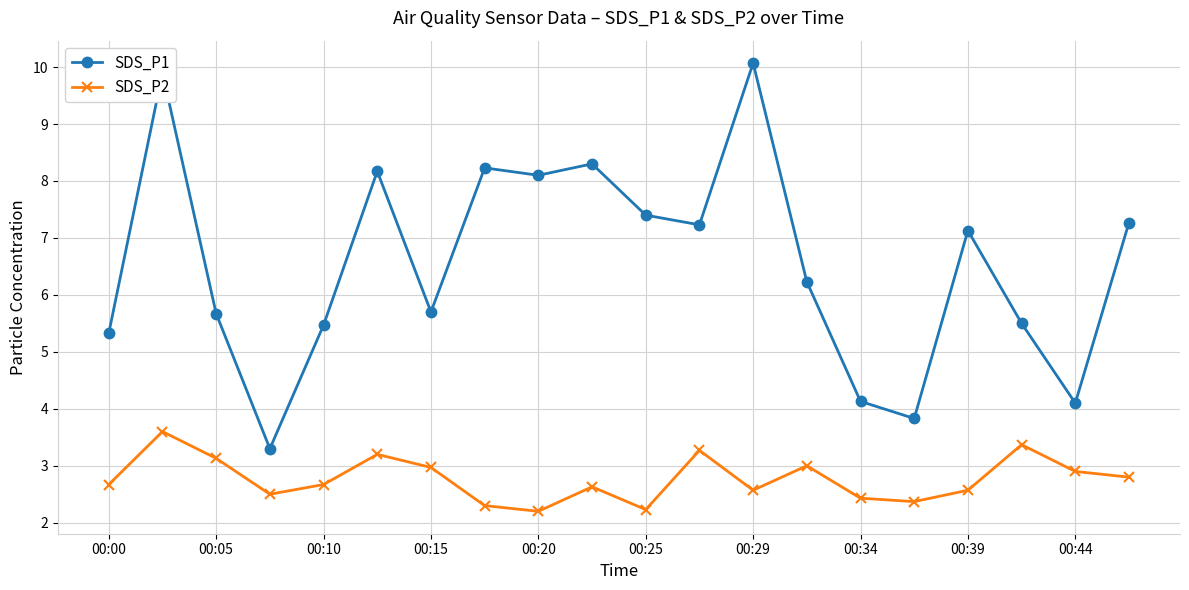

What is the difference between the maximum and second lowest values in the SDS_P2 series?

1.4